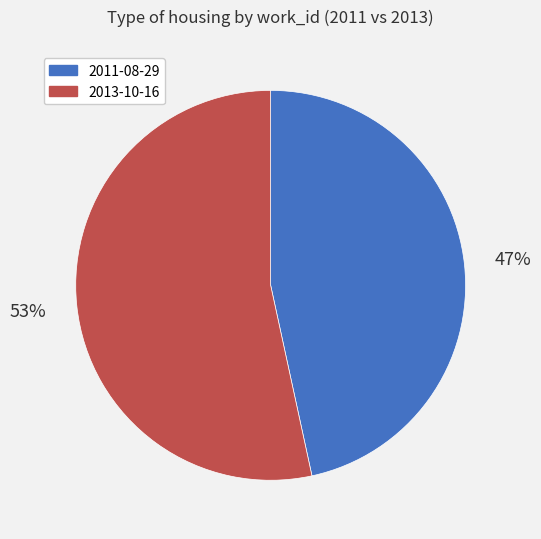

Do 2011-08-29 and 2013-10-16 together represent more than half of the pie?

Yes